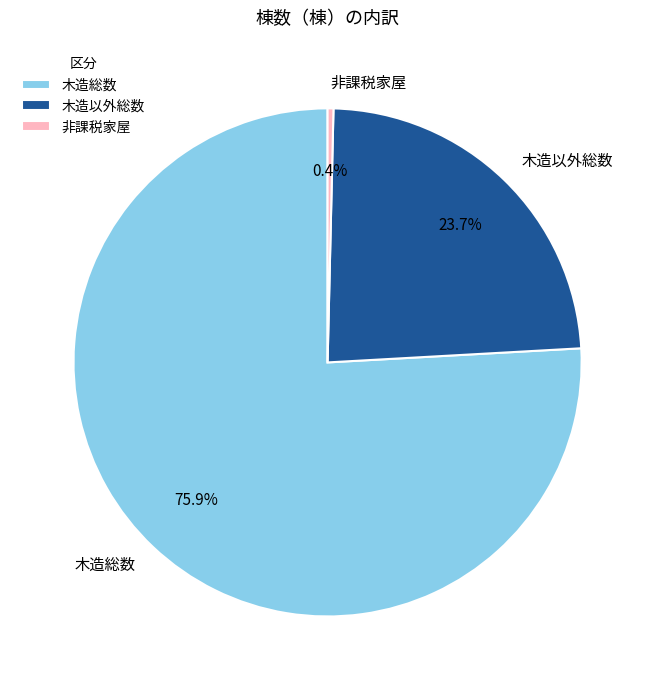

Rank the categories by value from highest to lowest.

木造総数, 木造以外総数, 非課税家屋